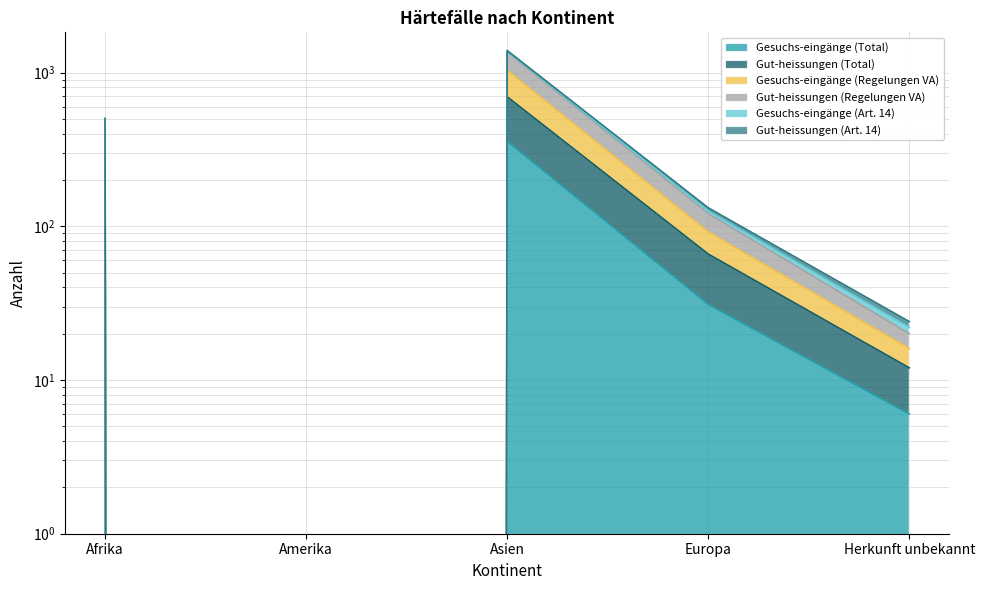

Does the chart display data point markers on the line(s)?

No